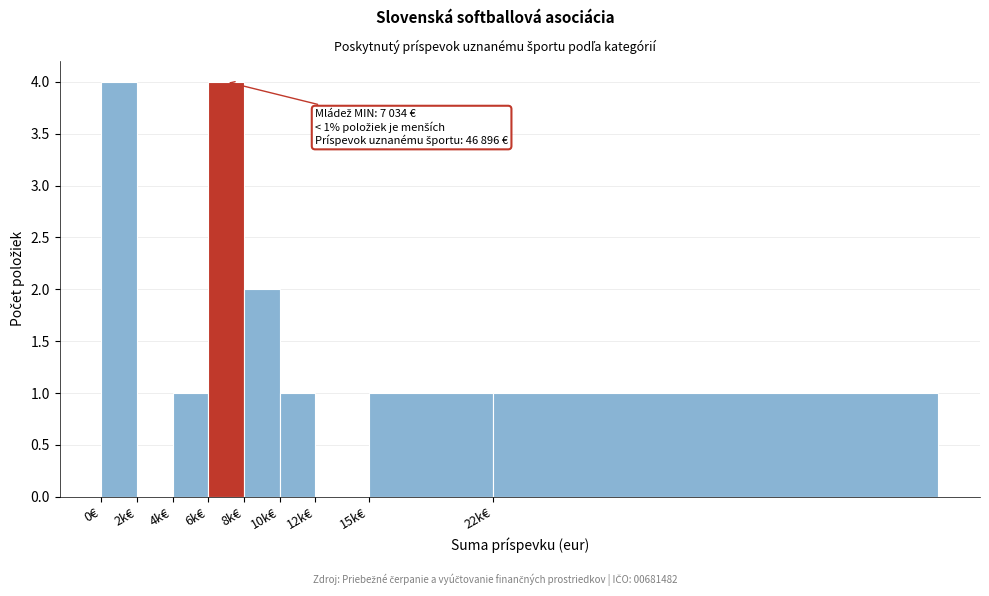

Reading right to left, what are all the values shown in this chart?

22k€=1	15k€=1	12k€=0	10k€=1	8k€=2	6k€=4	4k€=1	2k€=0	0€=4